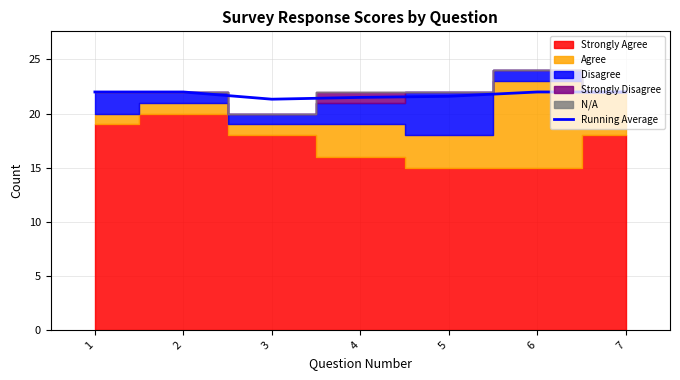

What is the difference between the maximum and minimum values?

0.7